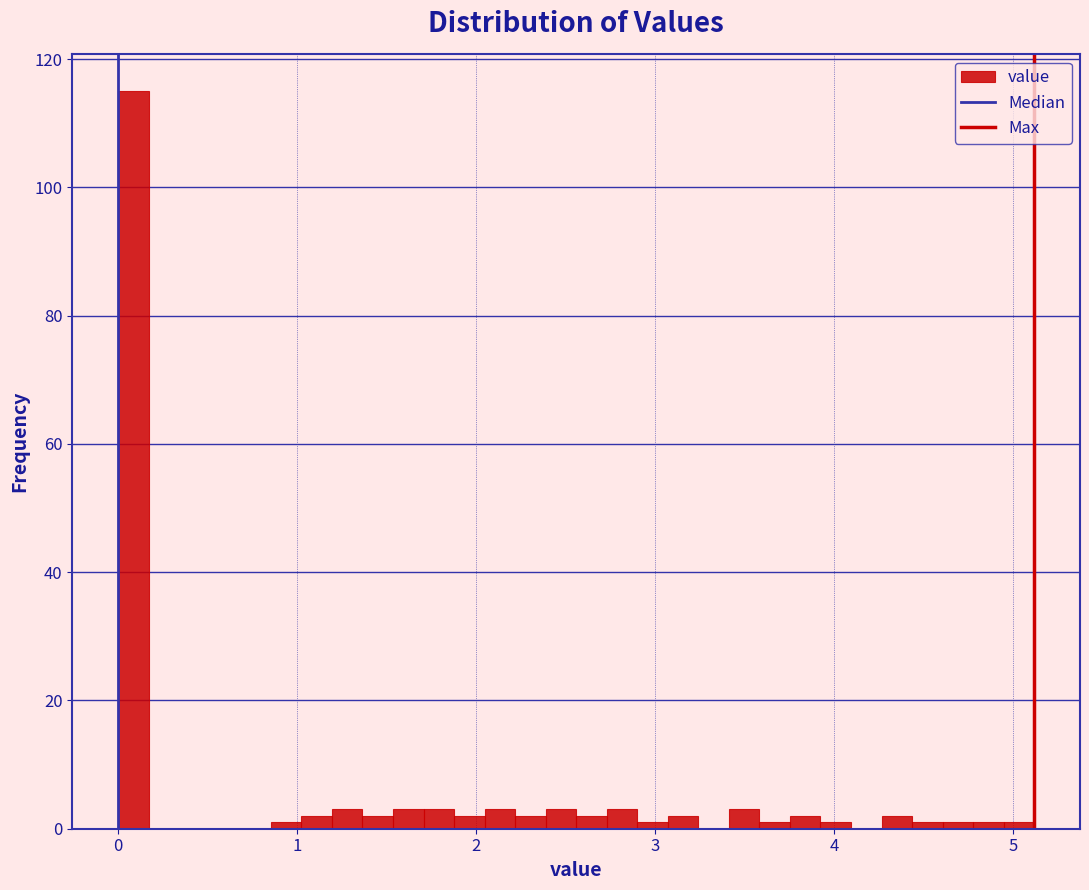

Around what value on the x-axis is the tallest bar? Give the approximate position of its centre, as read against the axis.

0.1